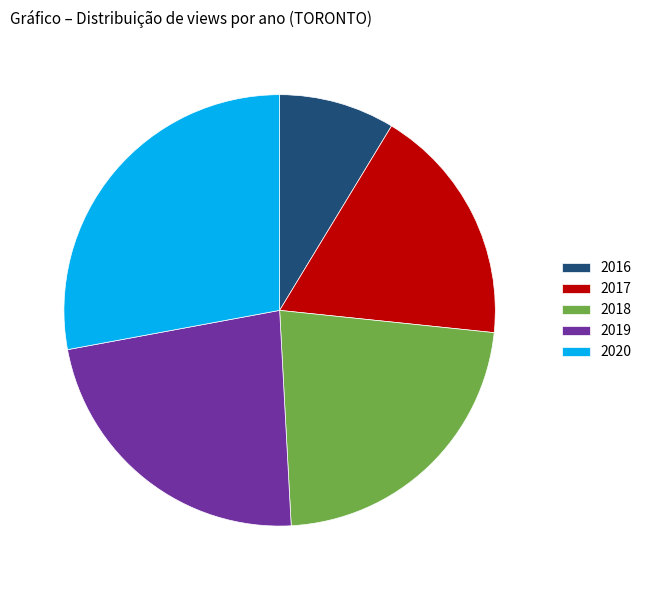

Which slice is the largest?

2020